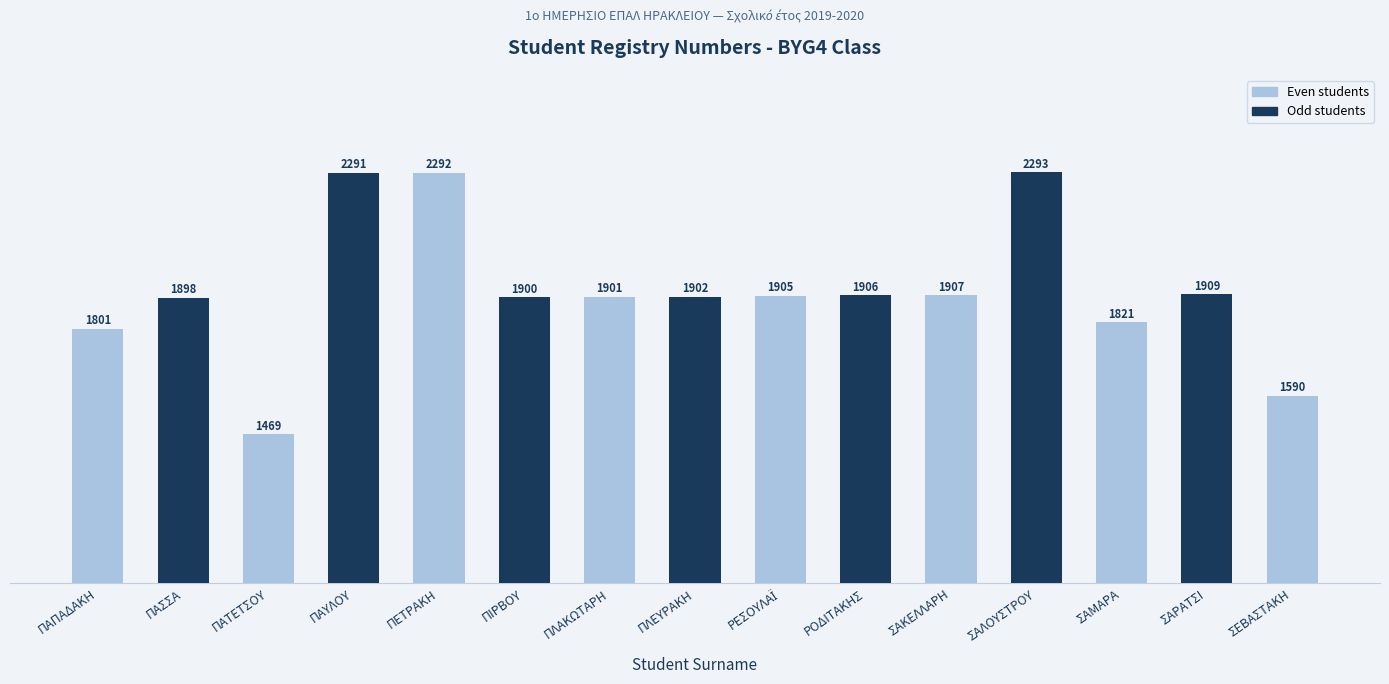

What is the value of the 13th bar from the left?

1821